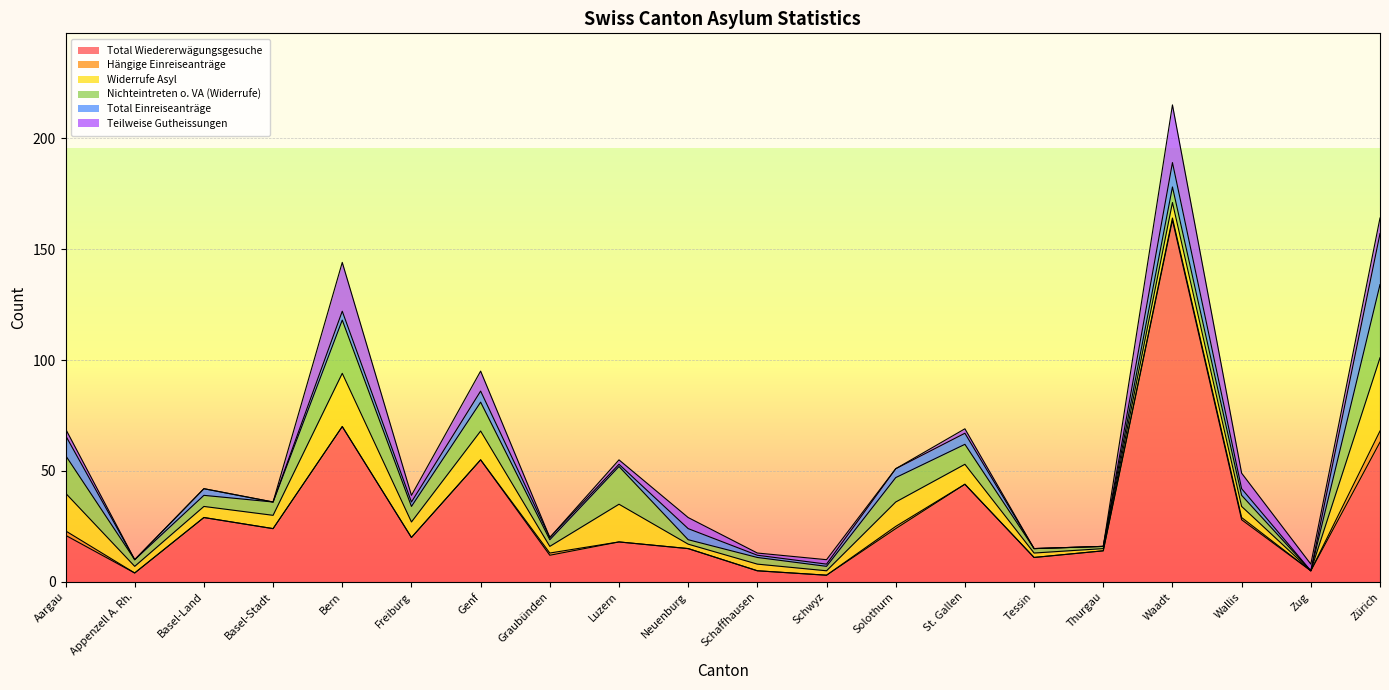

How many distinct data groups are displayed?

6